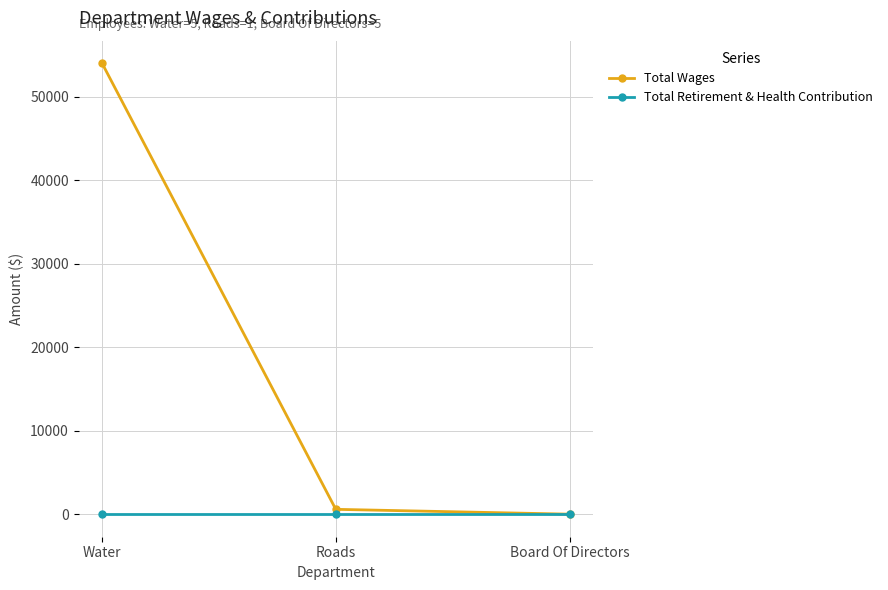

What are all the series names shown in the legend?

Total Wages, Total Retirement & Health Contribution